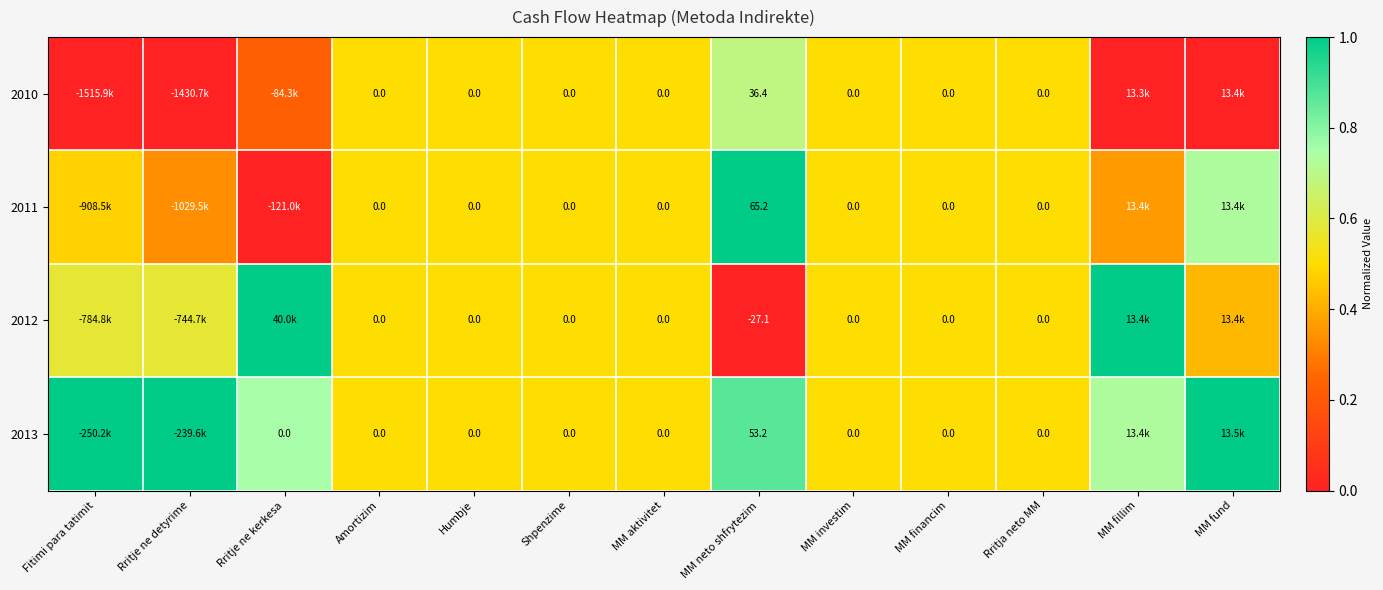

Is it true that 2010 equals 0.7 at MM investim?

False